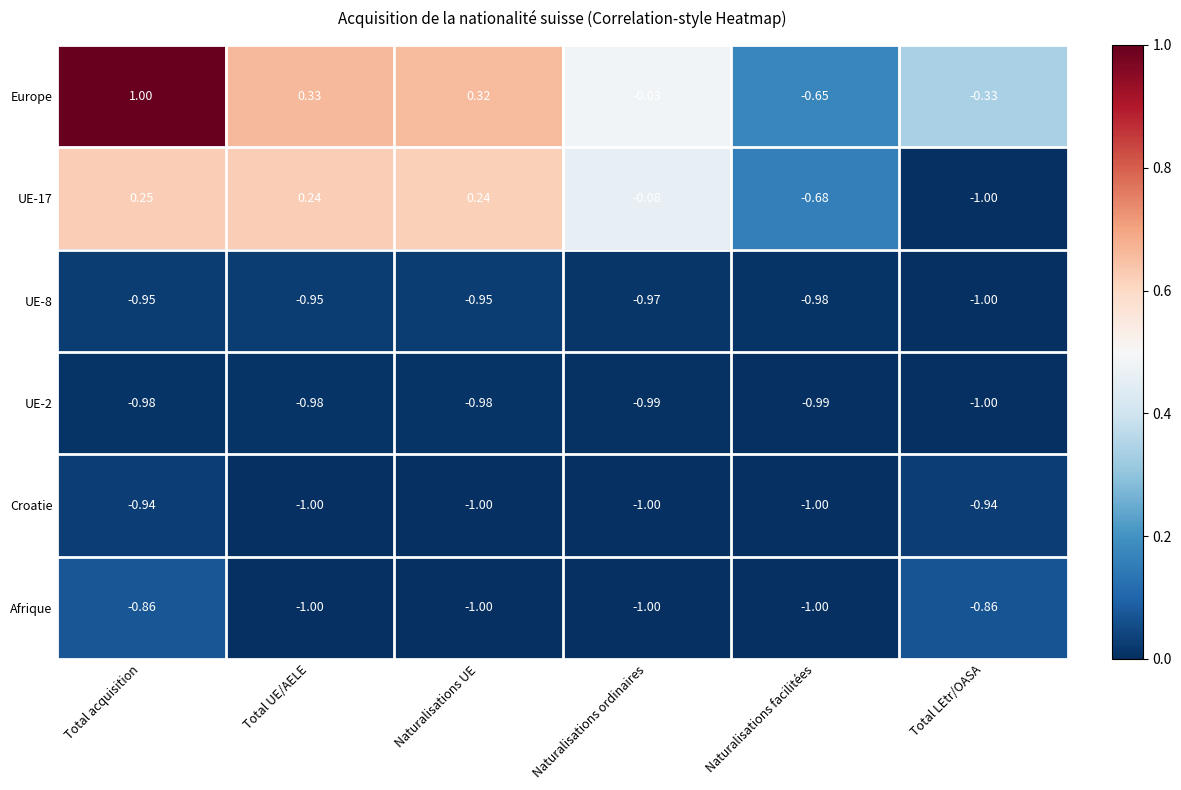

Which series changed the most between Naturalisations UE and Naturalisations ordinaires?

Europe